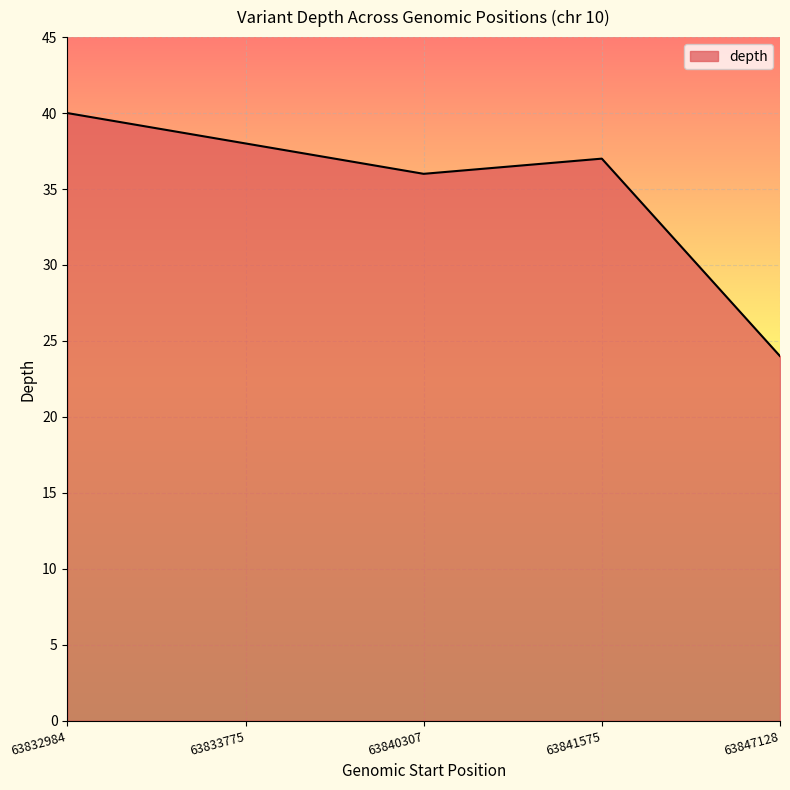

List the labels in order of value, smallest first.

63847128, 63840307, 63841575, 63833775, 63832984